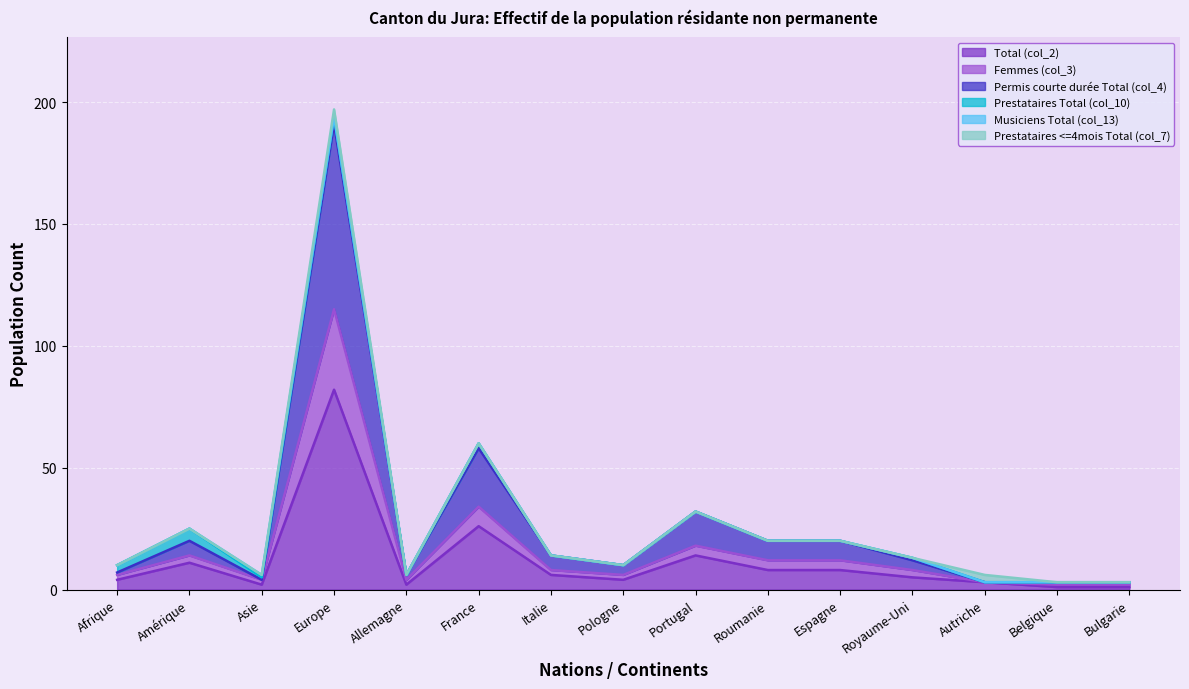

True or false: Permis courte durée Total (col_4) and Femmes (col_3) intersect in this chart.

False